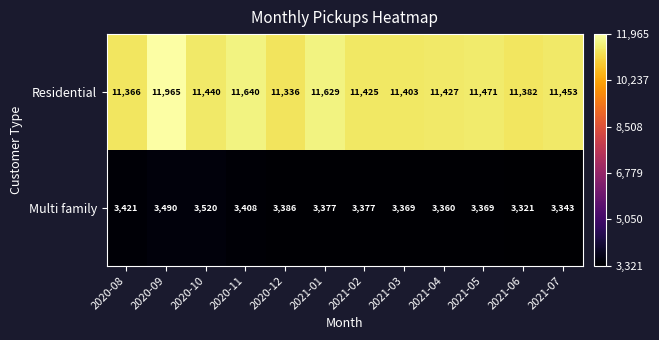

Which series has the largest total across all categories?

Residential